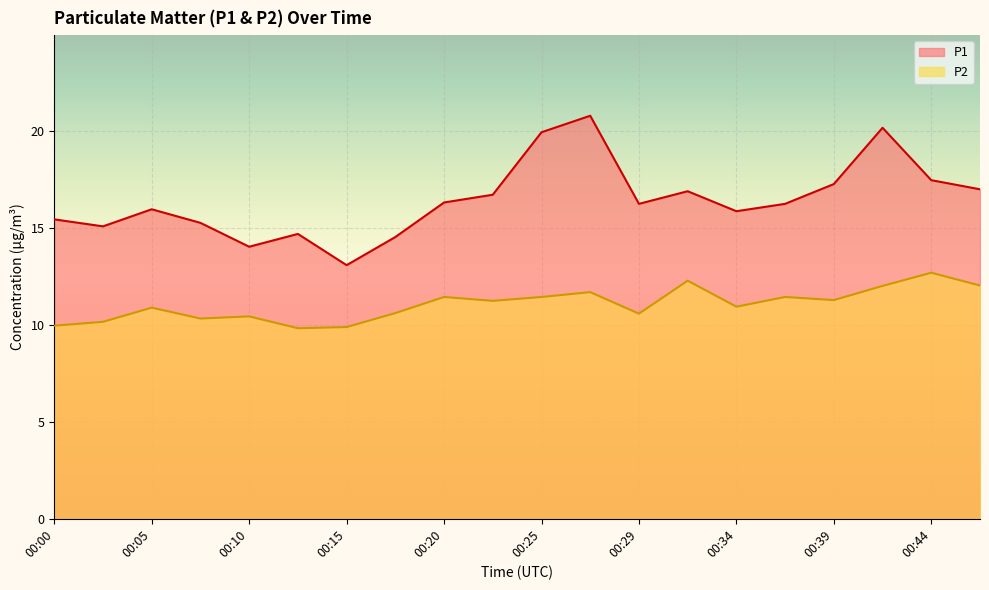

True or false: P2 and P1 cross at least once.

False